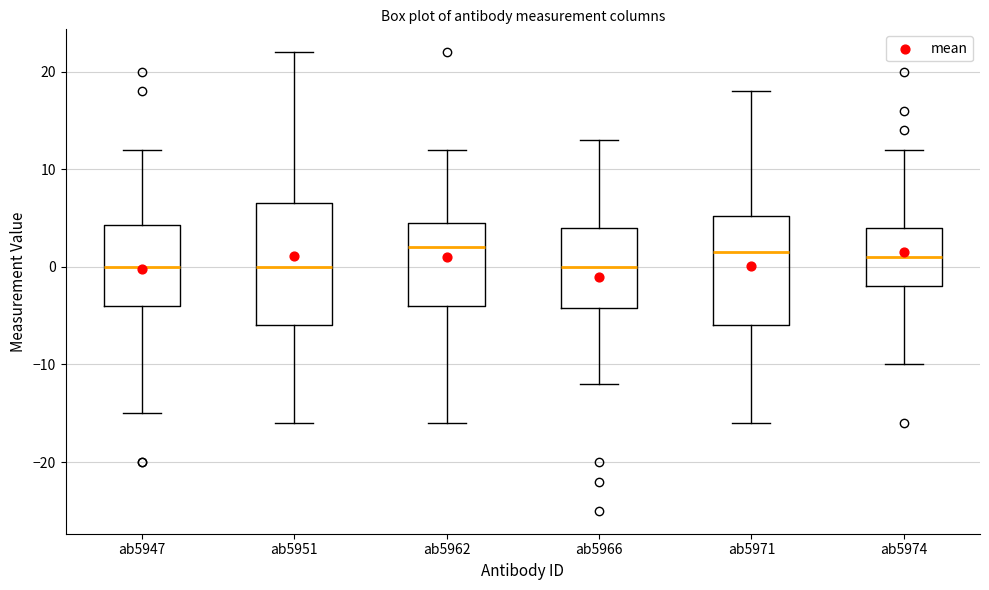

Comparing the boxes themselves (not the whiskers), which one is the tallest?

ab5951